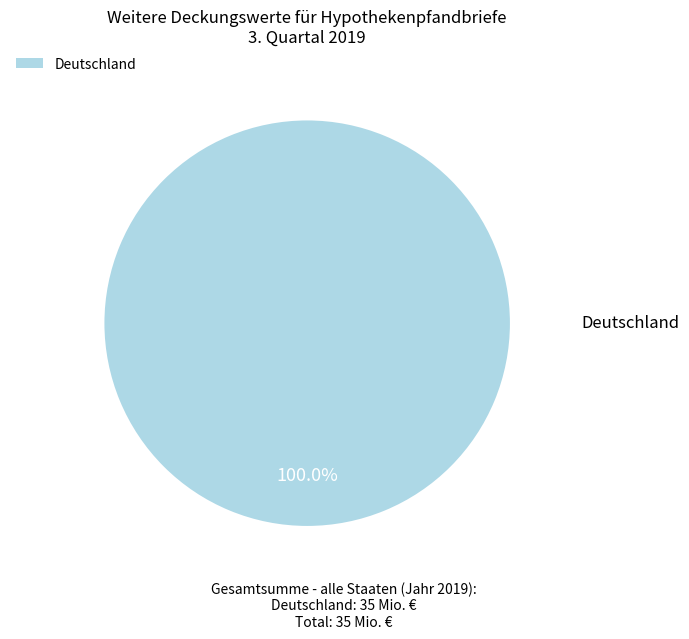

Which slice represents more than half of the pie?

Deutschland